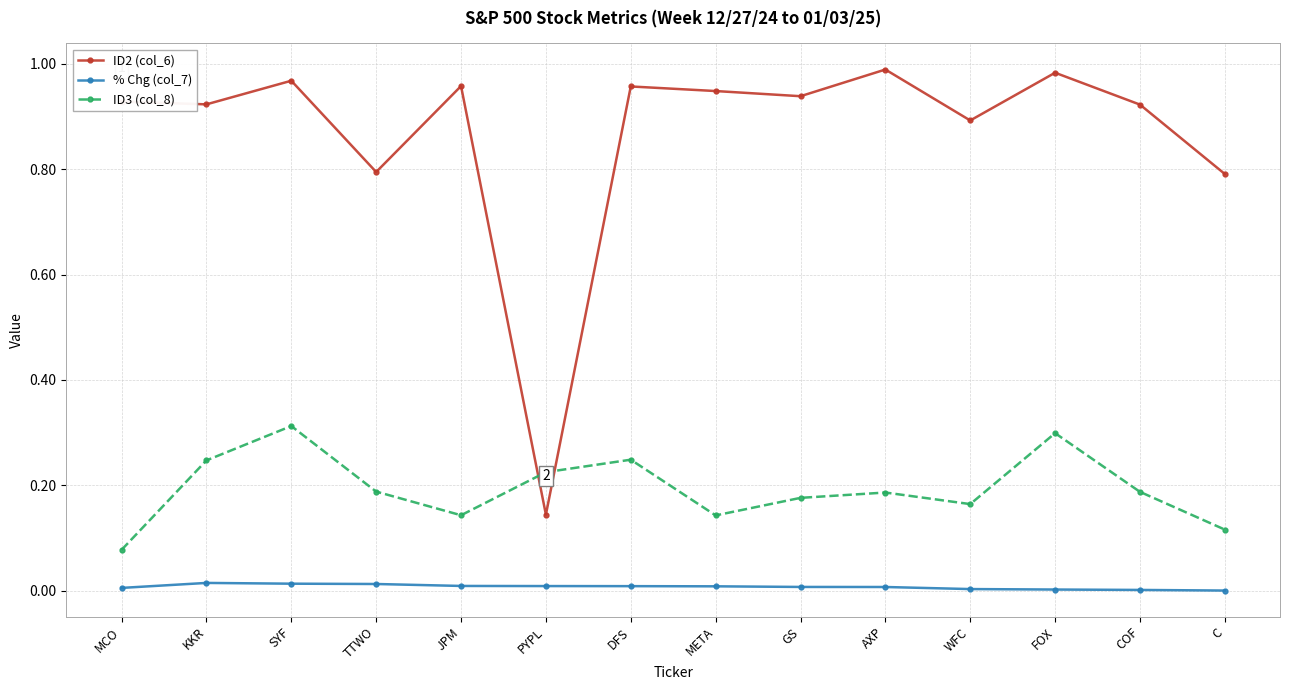

At which label does ID2 (col_6) reach its minimum?

PYPL